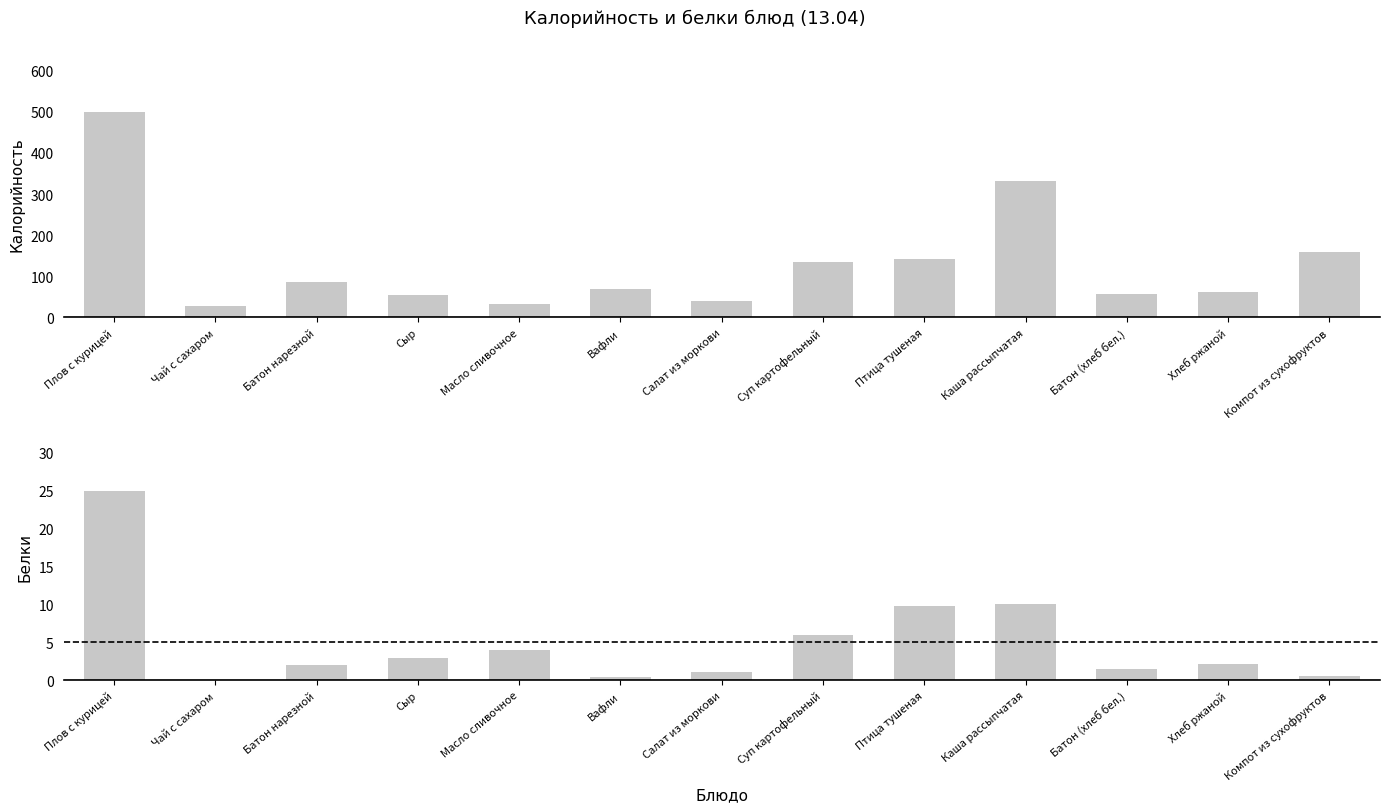

What is the value of the Белки bar at the 5th from the left?

4.0